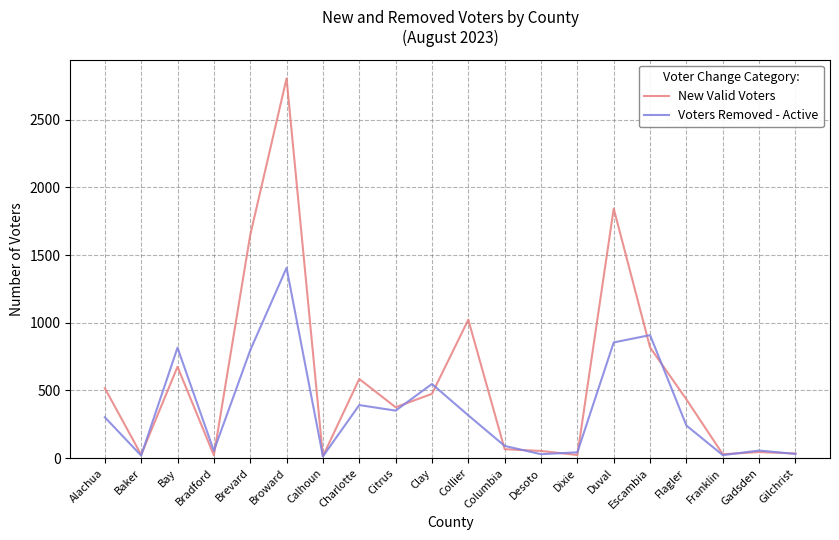

What is the greatest value displayed?

2806